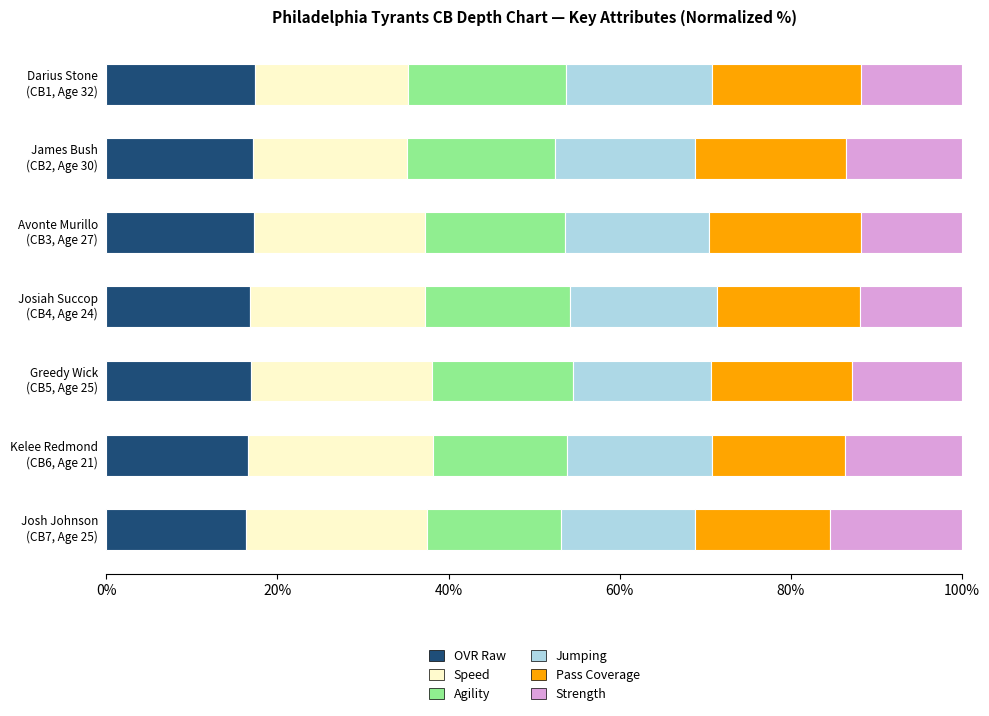

What is the average value of the OVR Raw series?

16.9